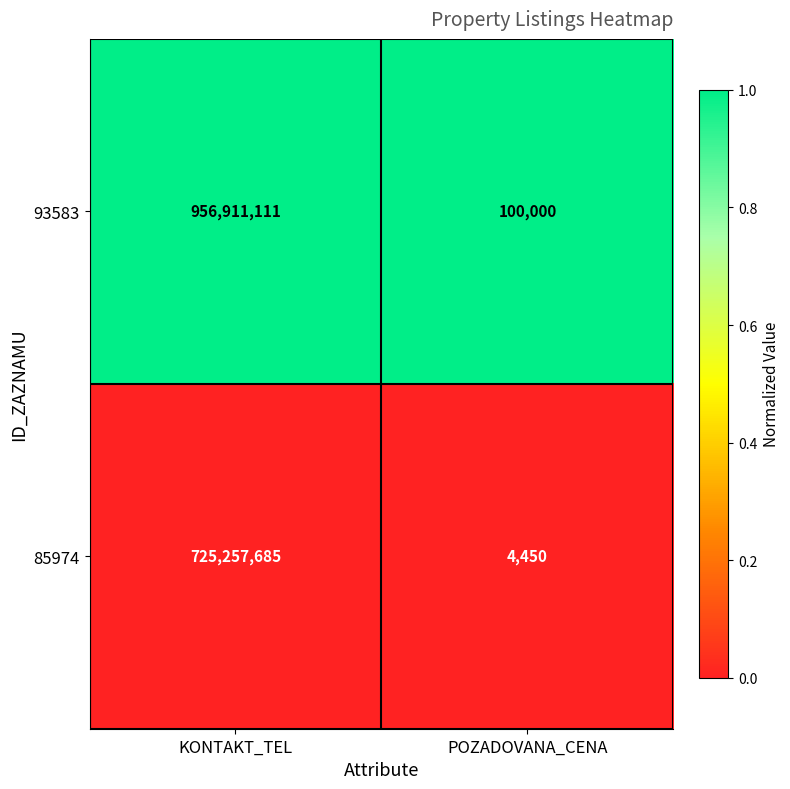

Which series has the largest total across all categories?

93583